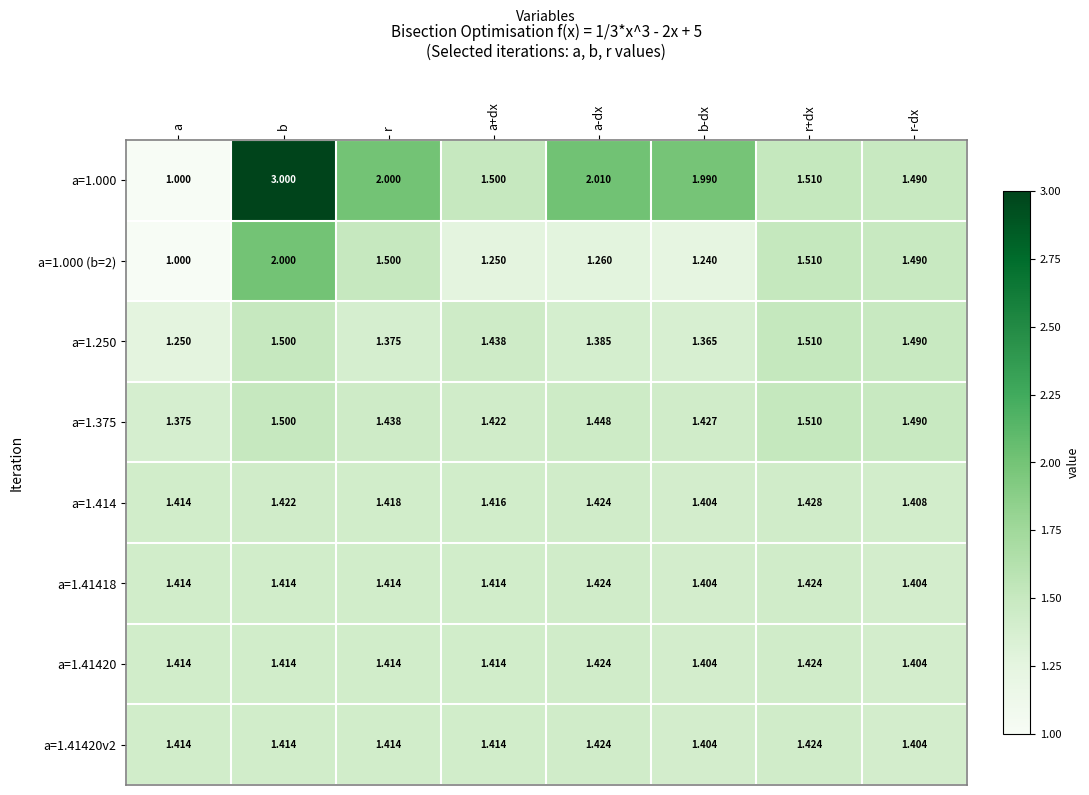

Where is a=1.250 nearest to the value 1?

a